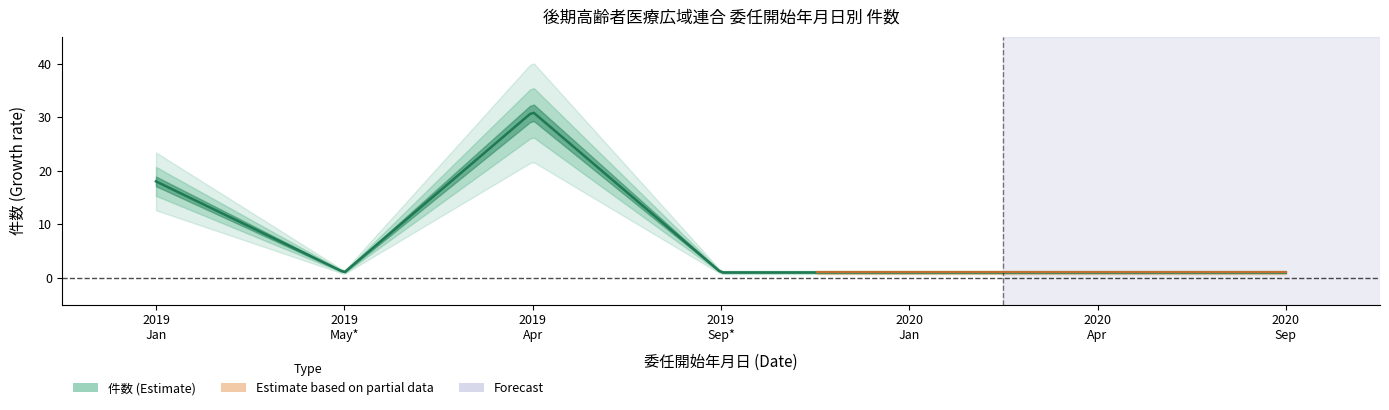

What is the value of the 6th point from the left?

1